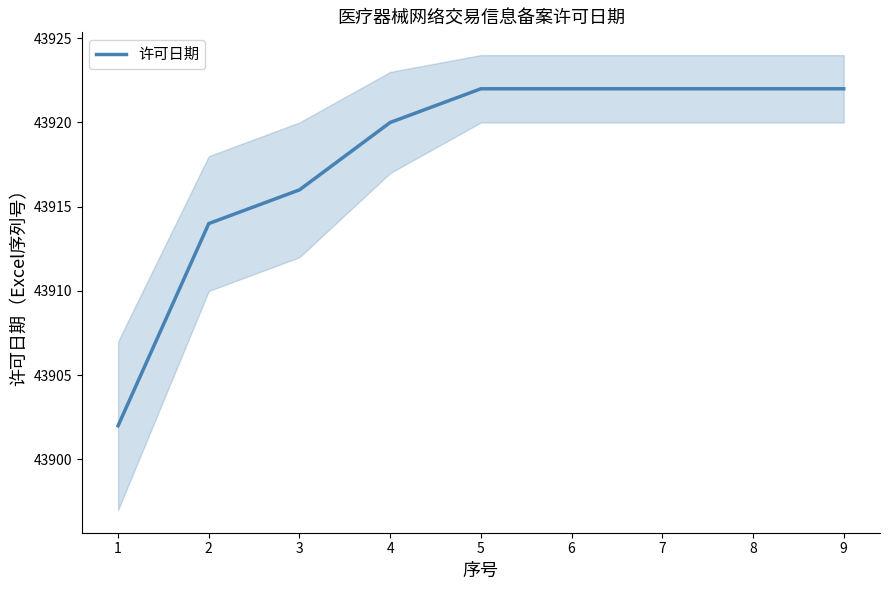

What is the highest value of the 许可日期 series?

43922